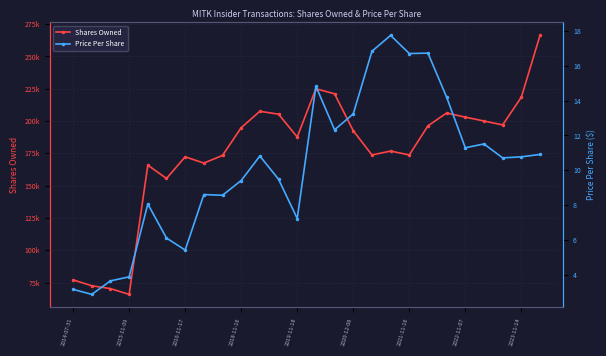

The value of Shares Owned at 2020-12-08 is 192517.0. True or false?

True